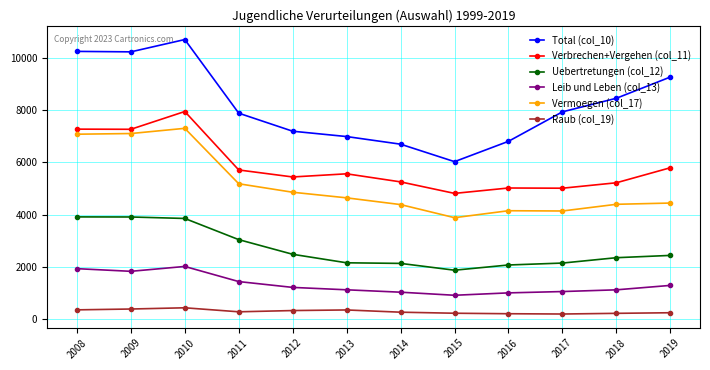

What is the sum of the Total (col_10) values at 2013 and 2015?

13028